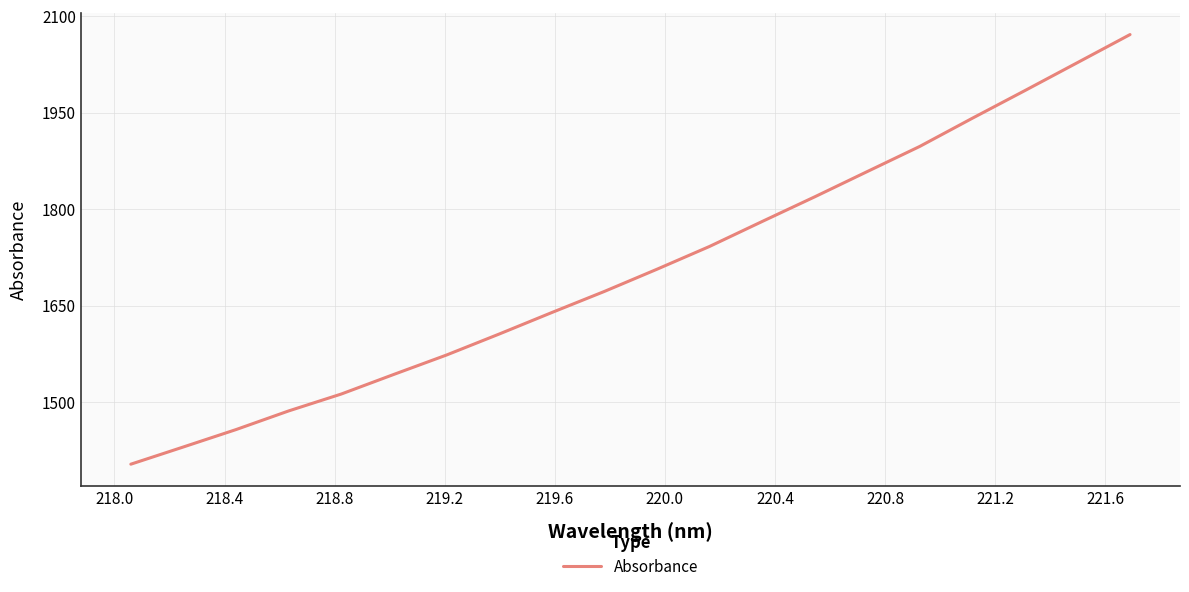

What is the difference between the maximum and minimum values?

667.9